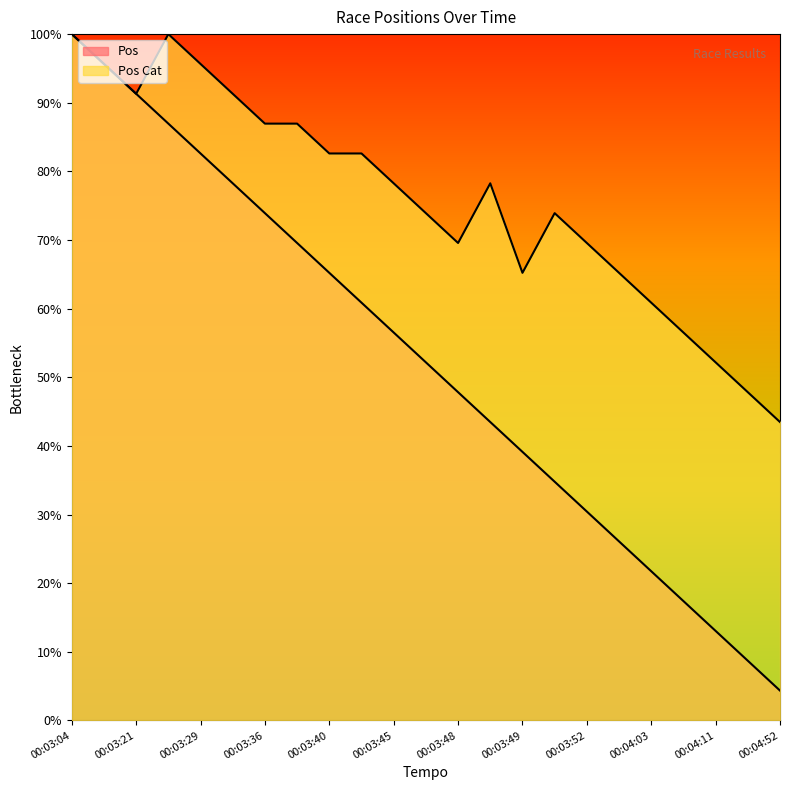

What is the sum of all Pos values?

276